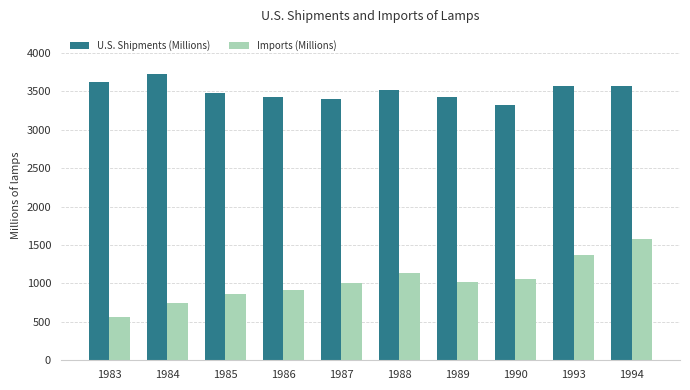

What are all the series names shown in the legend?

U.S. Shipments (Millions), Imports (Millions)